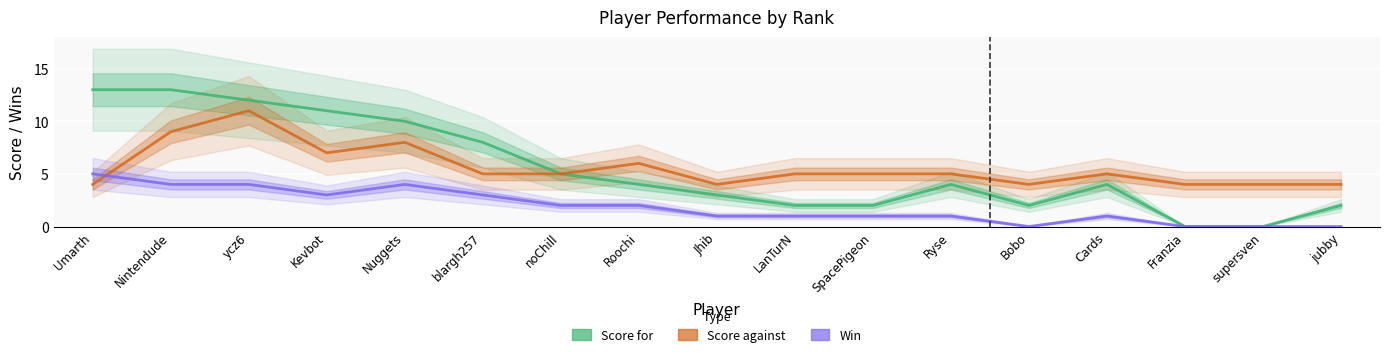

What is the approximate value of Win at Nuggets?

4